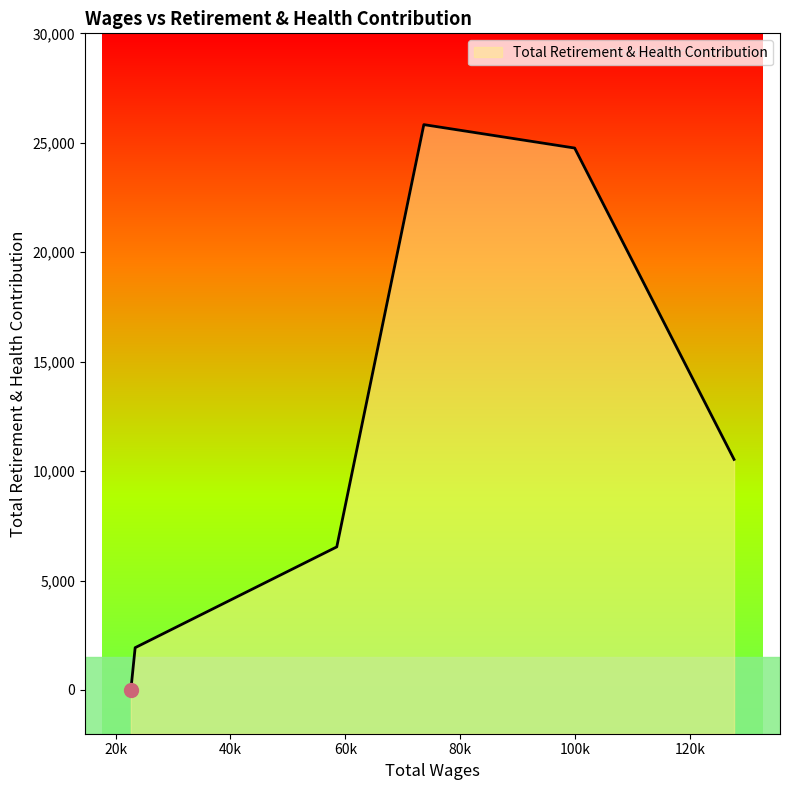

Rank the categories by value from lowest to highest.

22658.0, 23408.0, 58510.0, 127676.0, 99925.0, 73668.0